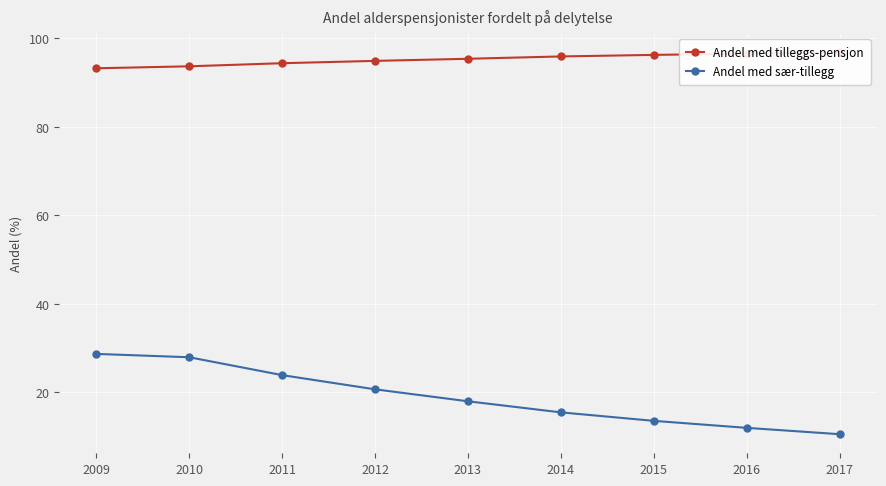

Where is Andel med tilleggs-pensjon nearest to the value 95?

2012